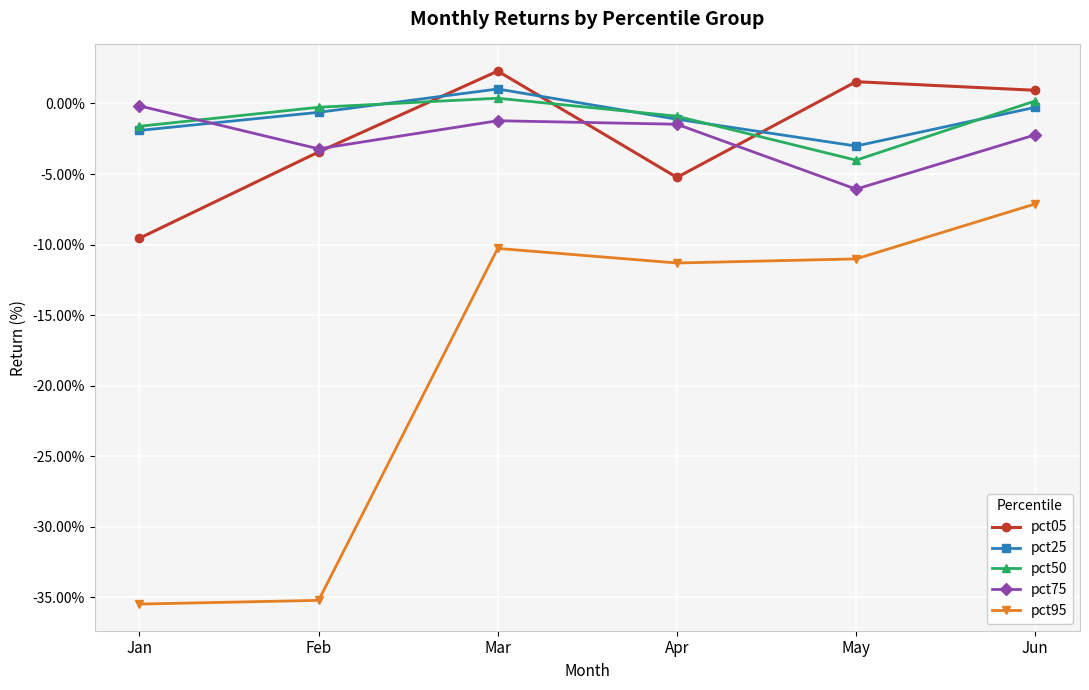

What are all the series names shown in the legend?

pct05, pct25, pct50, pct75, pct95